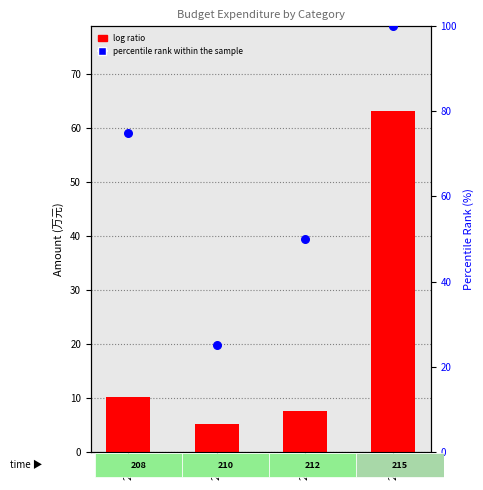

Which series has the largest total across all categories?

percentile rank within the sample